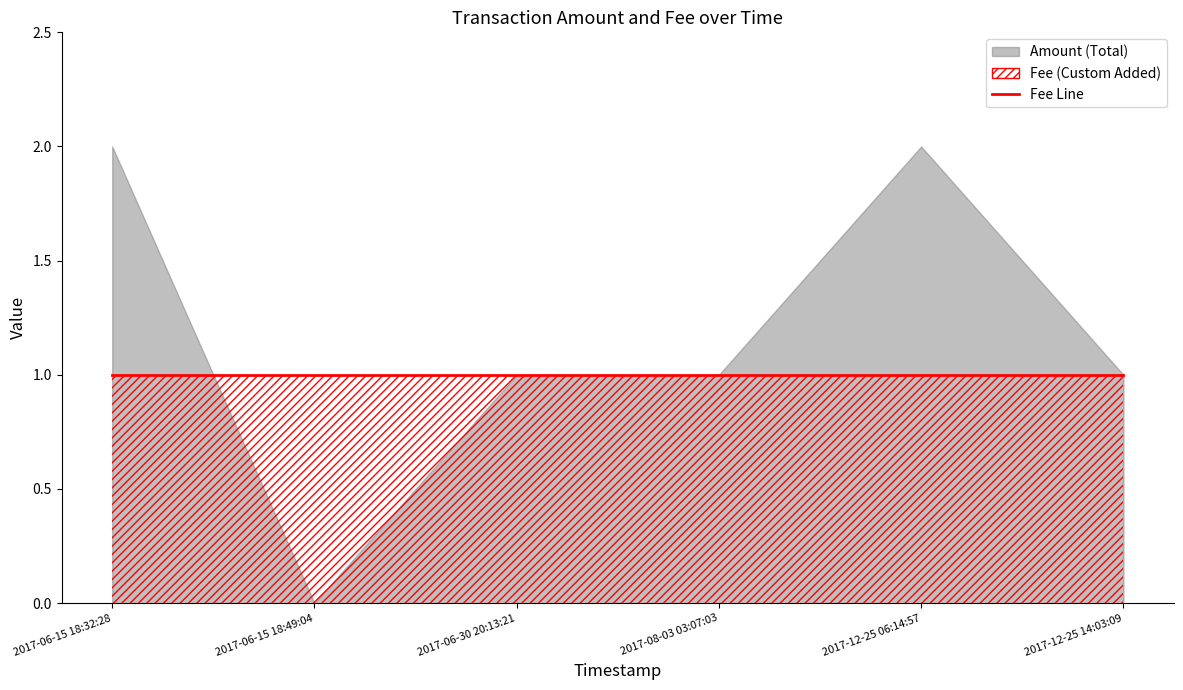

How many values are above zero?

5